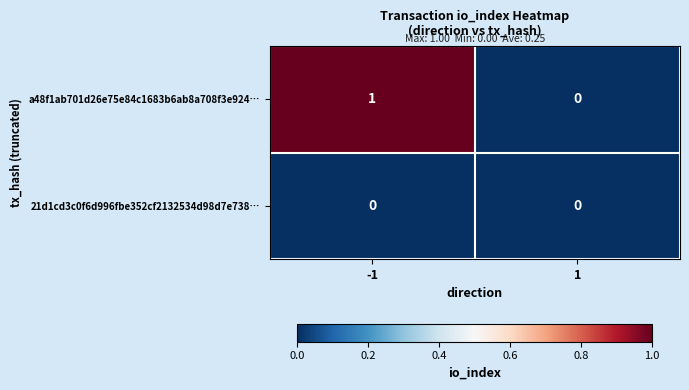

Reading left to right, what are all the values shown in this chart?

a48f1ab701d26e75e84c1683b6ab8a708f3e924…: 1	0
21d1cd3c0f6d996fbe352cf2132534d98d7e738…: 0	0